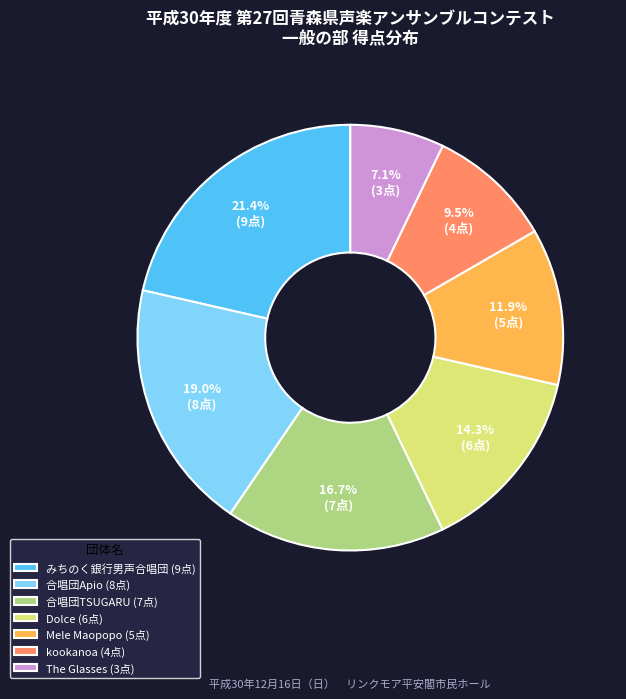

To the nearest percent, what is the difference between the みちのく銀行男声合唱団 and Mele Maopopo slice percentages?

10%